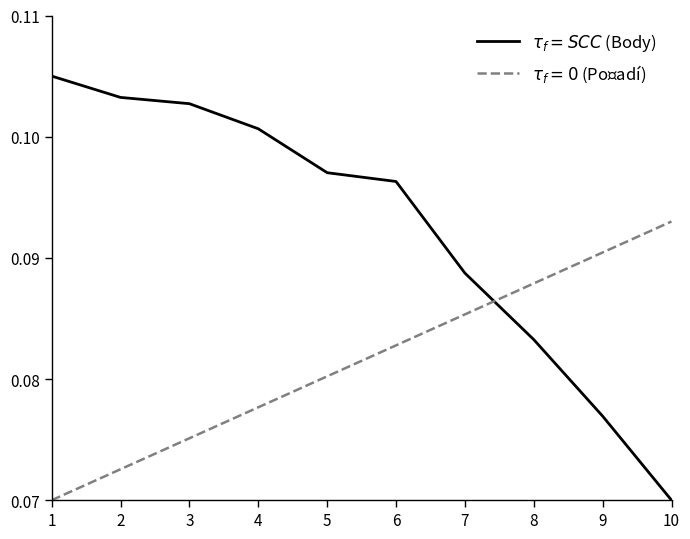

Does the chart display data point markers on the line(s)?

No